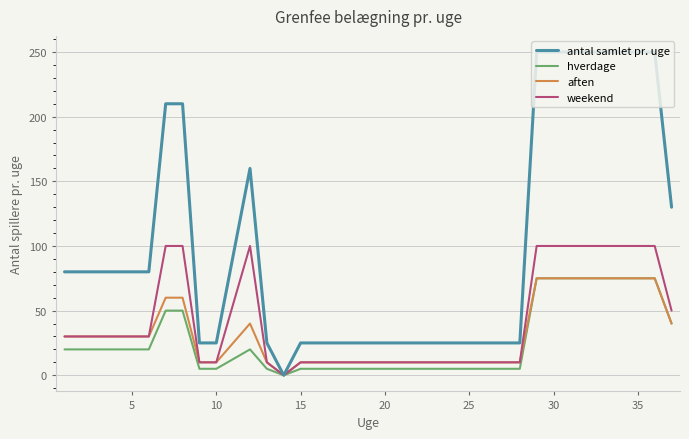

What is the maximum value for antal samlet pr. uge?

250